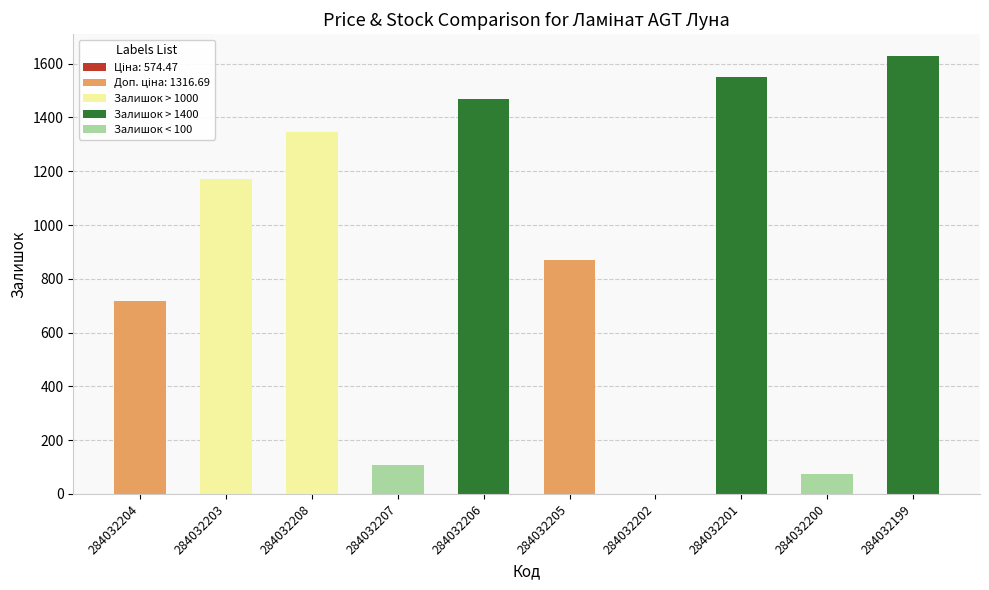

Which has a higher value, 284032202 or 284032207?

284032207